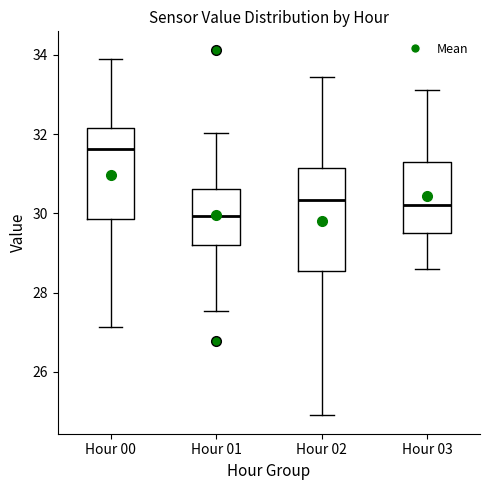

Which box has the highest median line?

Hour 00